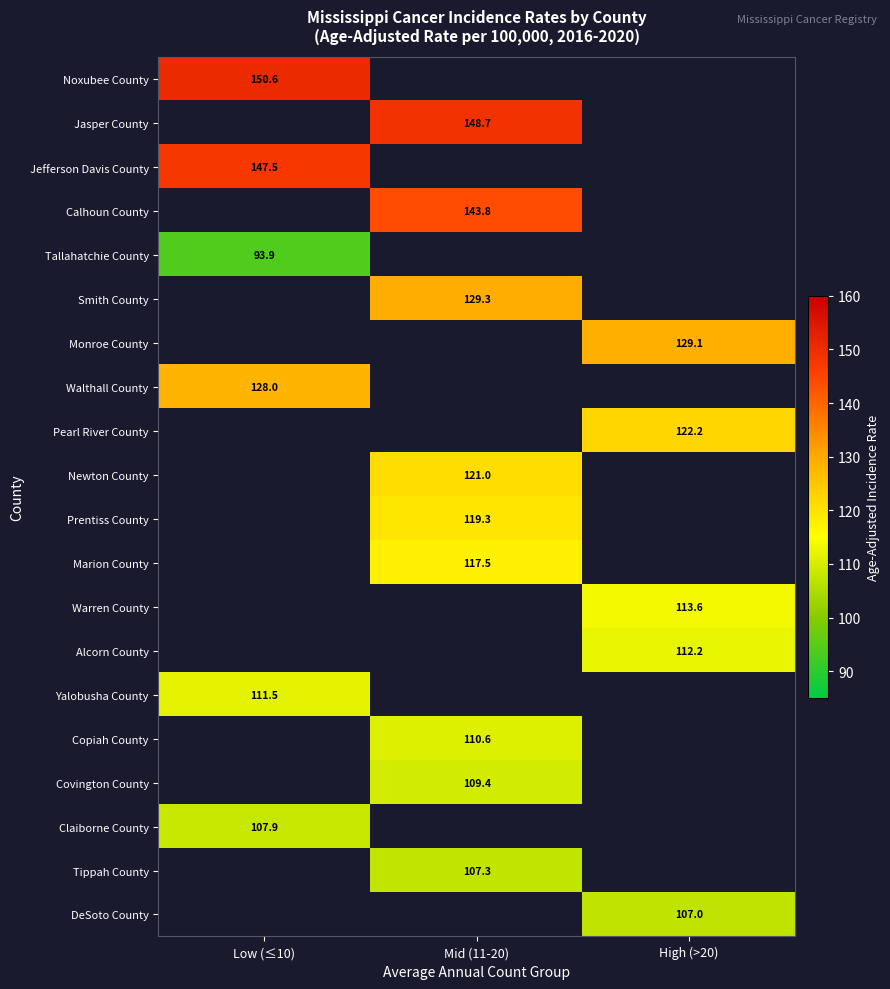

Which has a higher value, Low (≤10) or High (>20)?

High (>20)